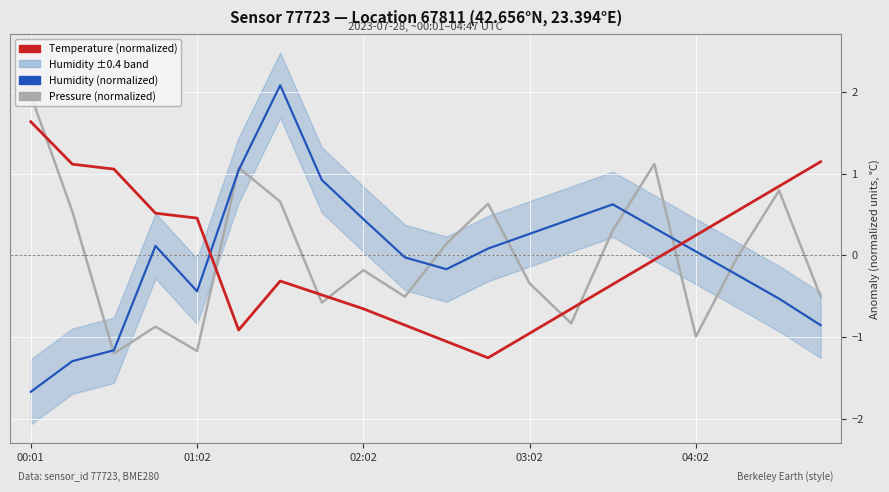

What value does the Temperature (normalized) series have at 17?

0.5